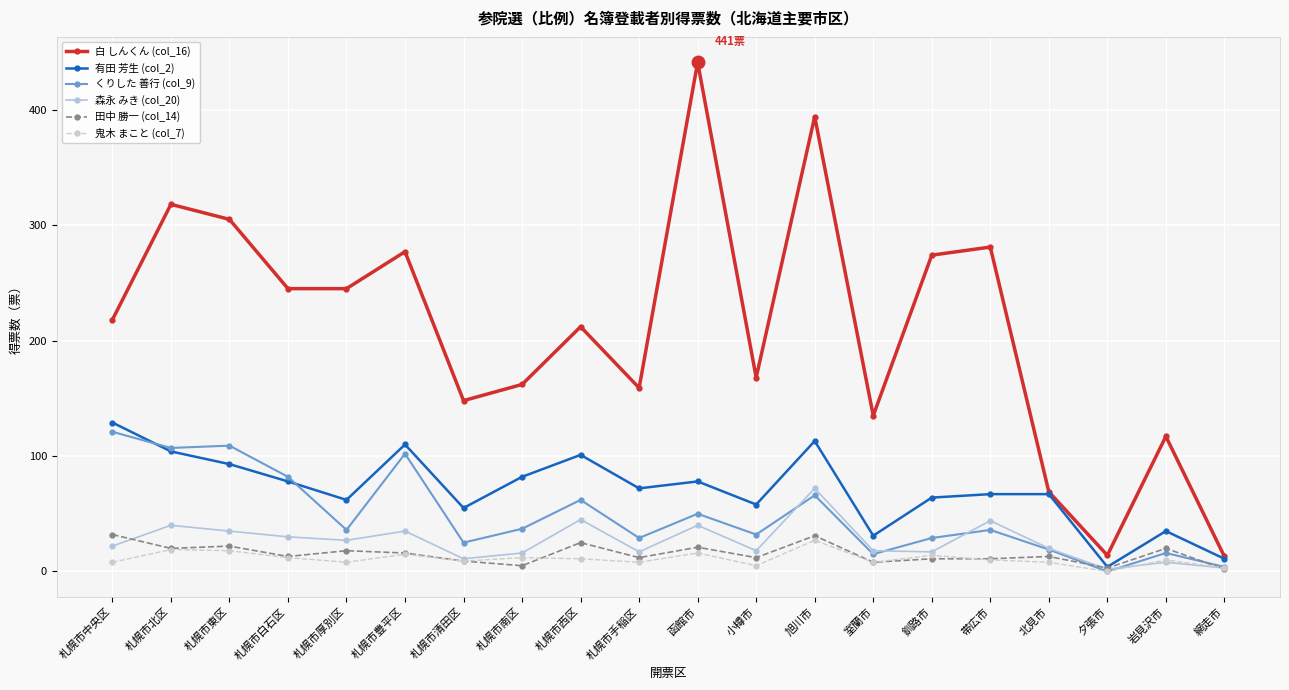

True or false: 白 しんくん (col_16) has more than 2 interior local peaks.

True